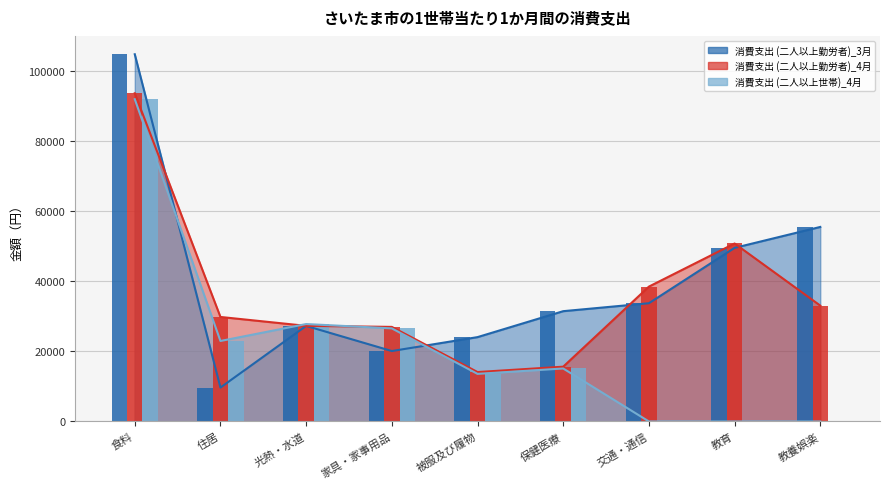

Between 被服及び履物 and 保健医療, which is larger?

保健医療